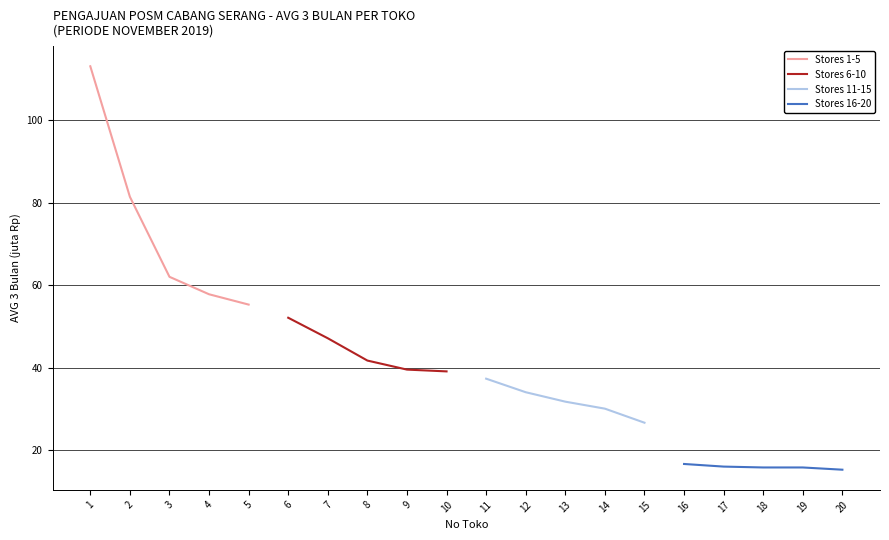

True or false: Stores 1-5 has more than 1 points higher than both neighbors.

False